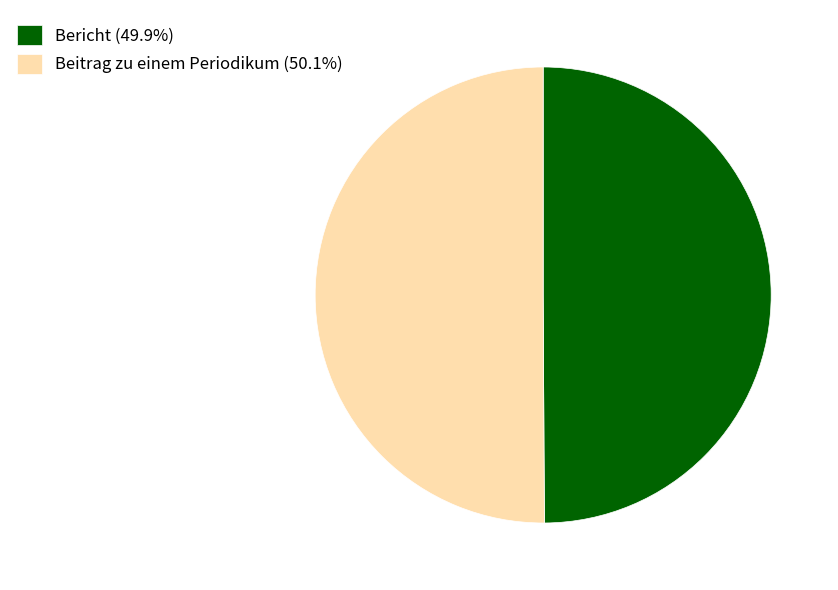

Approximately how many times larger is the value at Bericht (49.9%) compared to Beitrag zu einem Periodikum (50.1%)?

1.0